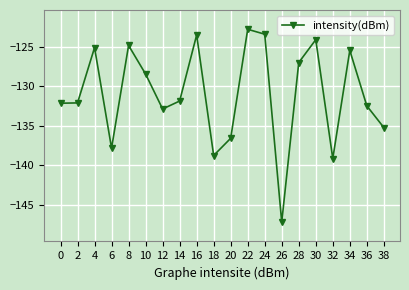

Where is the first local maximum?

4